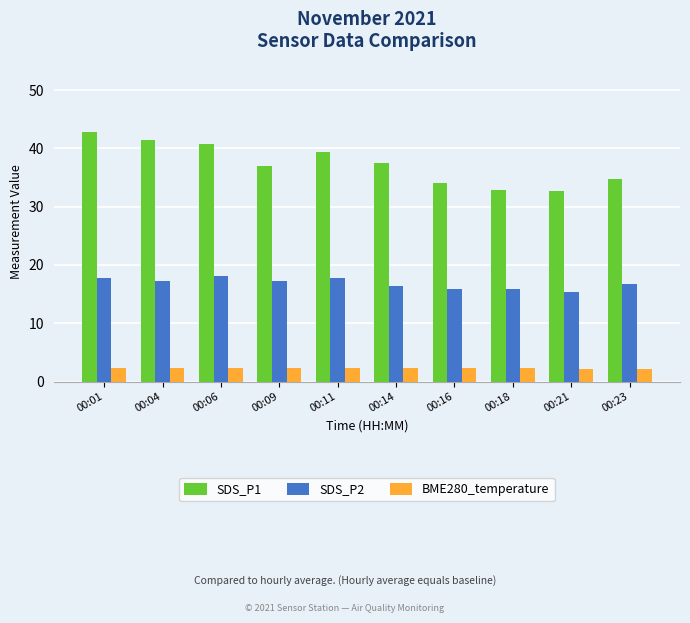

How many data points does each series have?

10